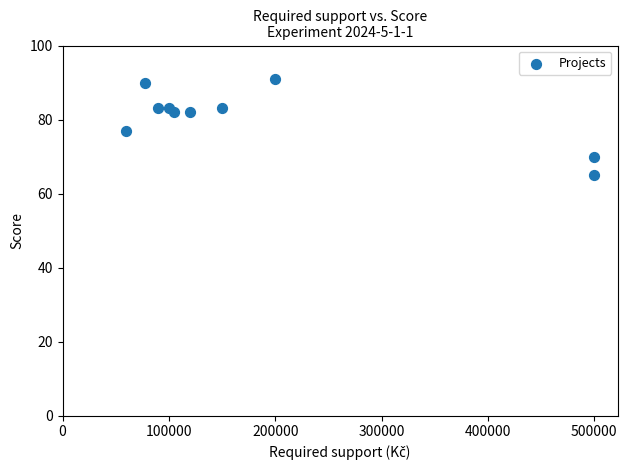

What is the average X value?

190300